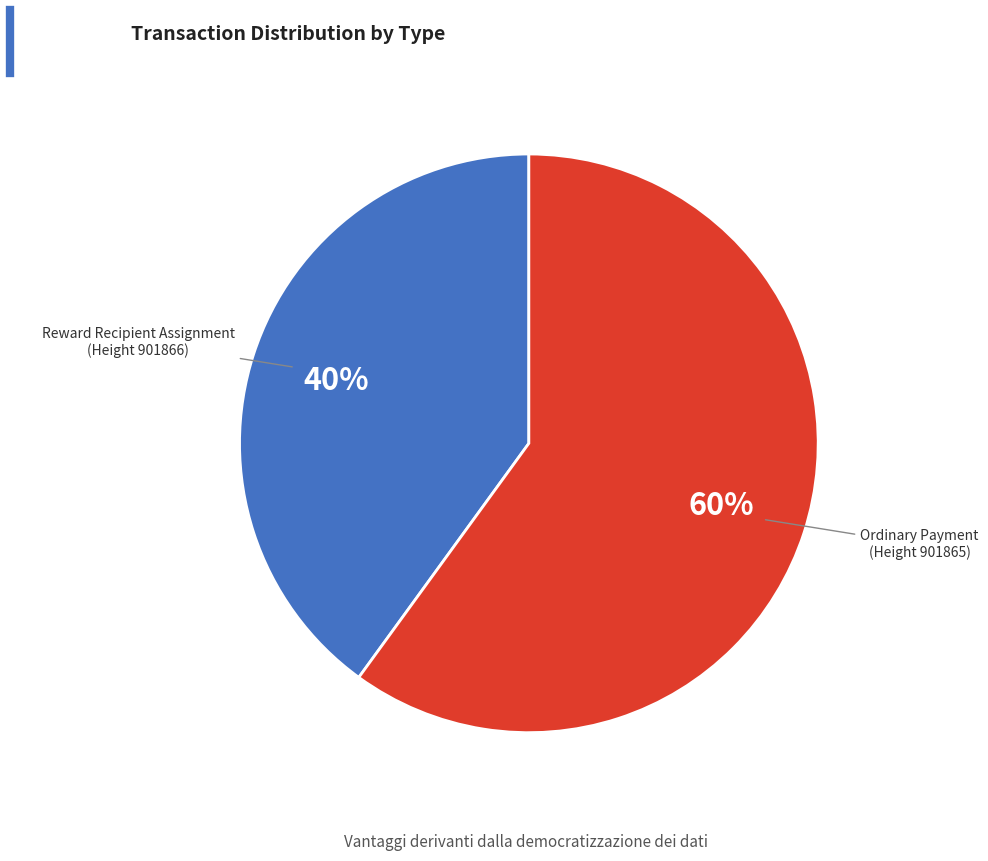

What is the largest slice in the pie chart?

Ordinary Payment (Height 901865)